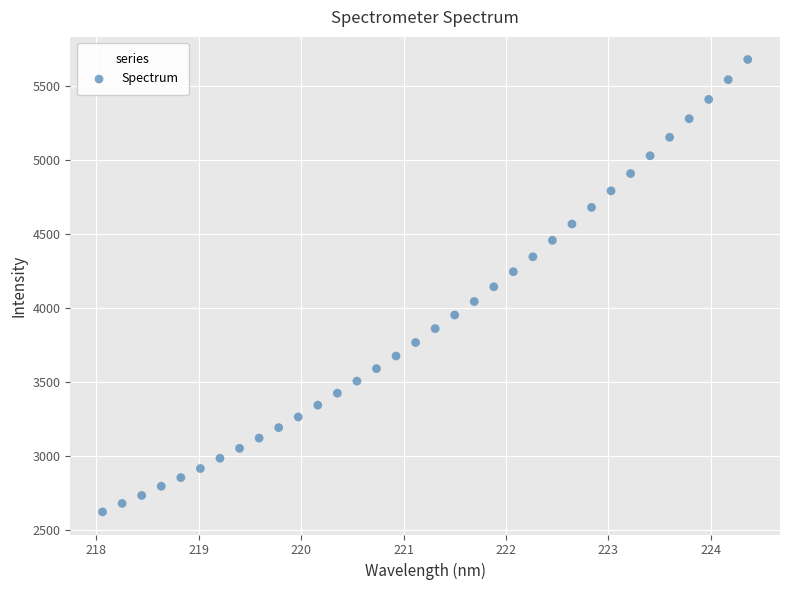

What is the range of X values (max minus min)?

6.3